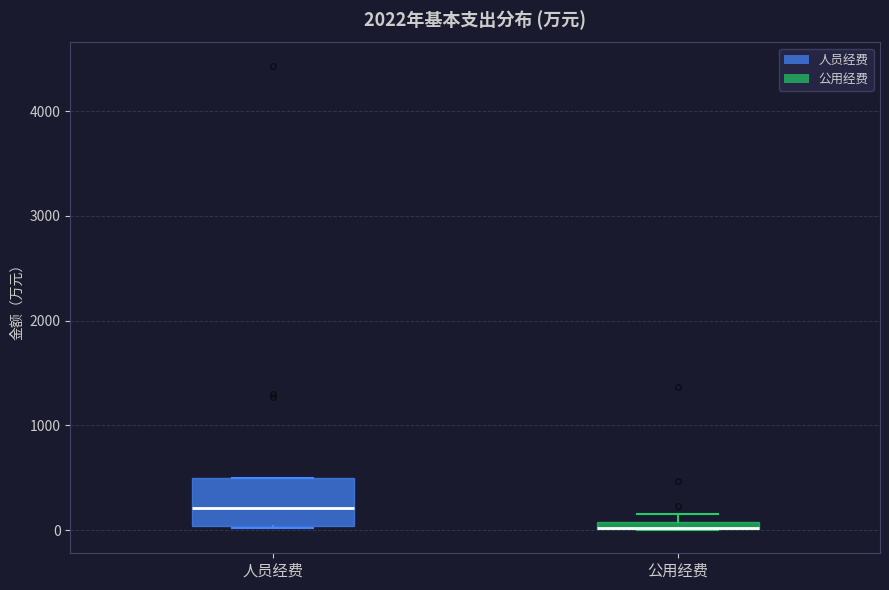

Where is the lower edge of the box for 公用经费 on the y-axis? The values are not printed on the chart, so give them approximately, as read against the axis.

0